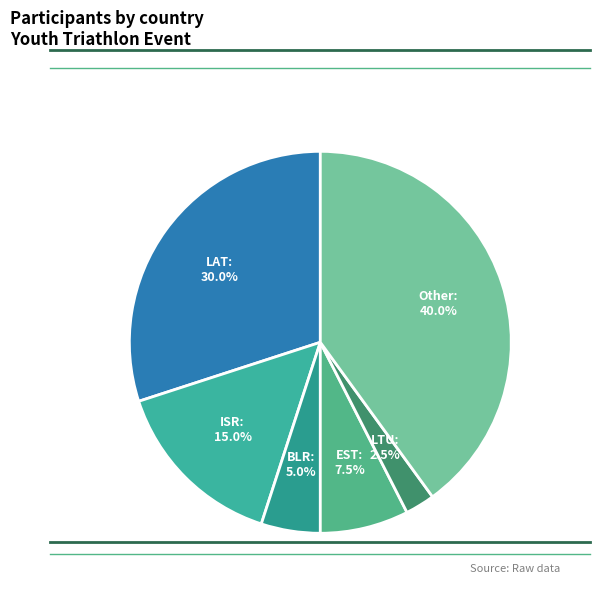

To the nearest percent, what percentage of the pie is BLR?

5%